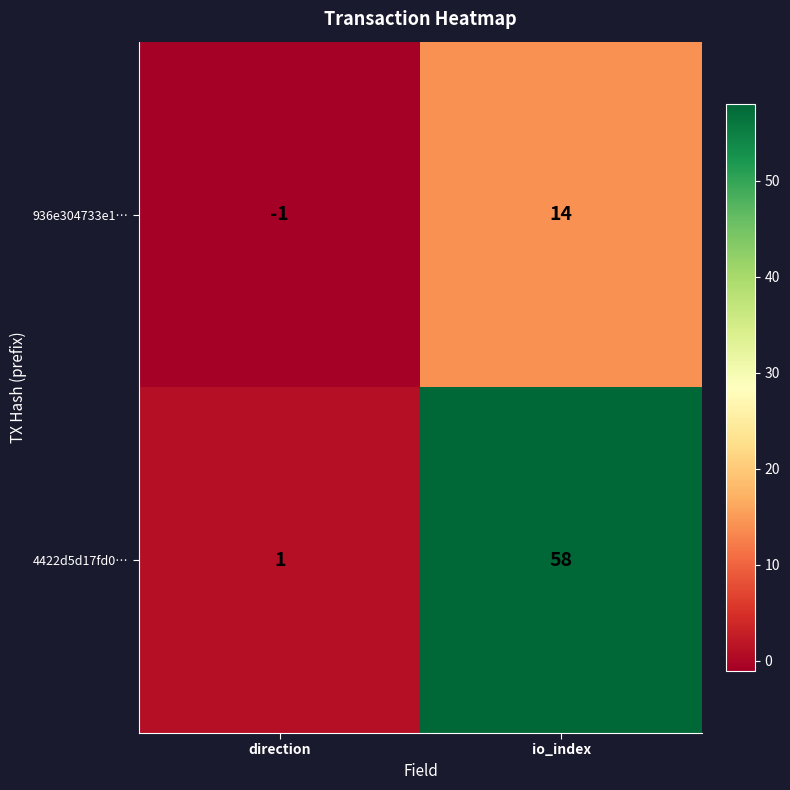

At which category is the sum across all series the highest?

io_index